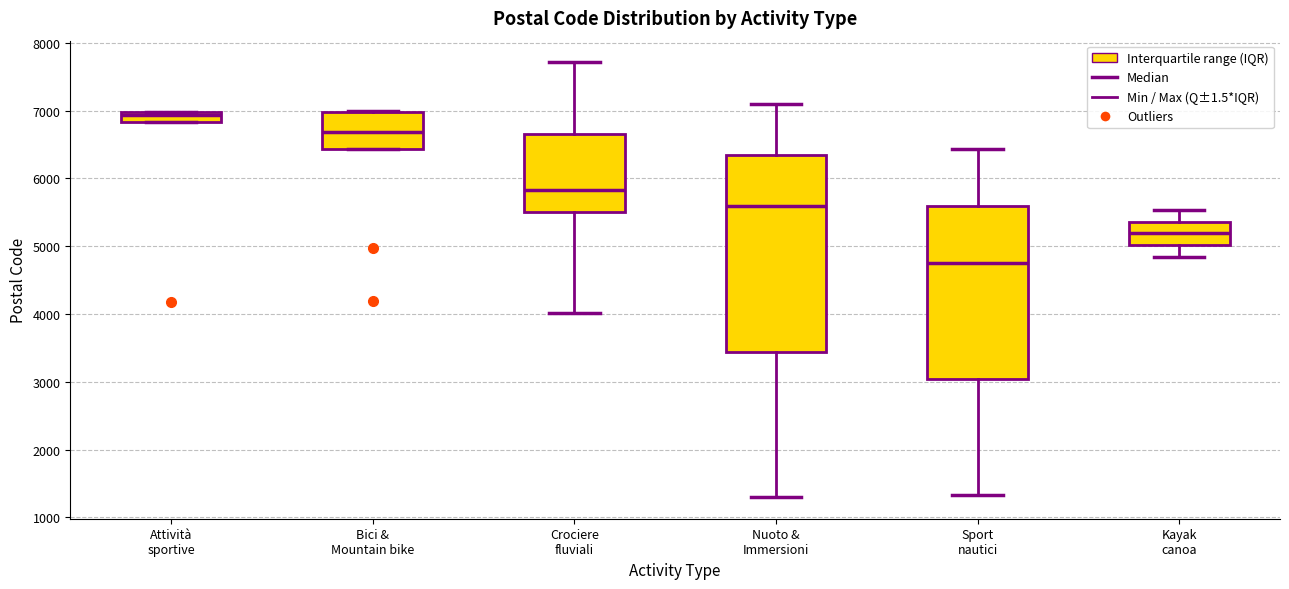

Which box is the tallest, from its lower edge to its upper edge?

Nuoto & Immersioni